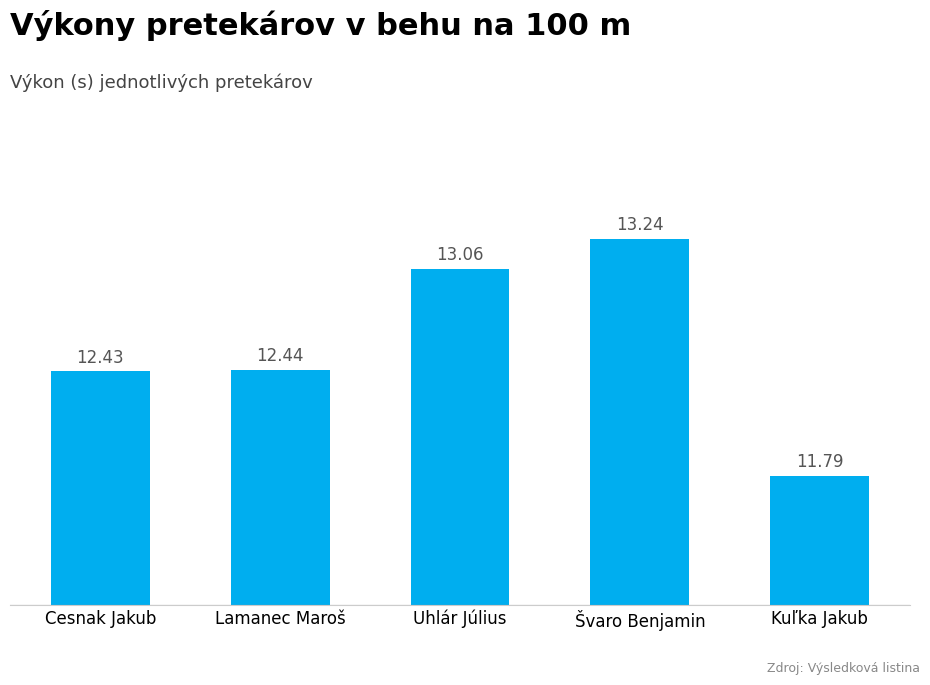

At which category does the chart reach its peak across all series?

Švaro Benjamin